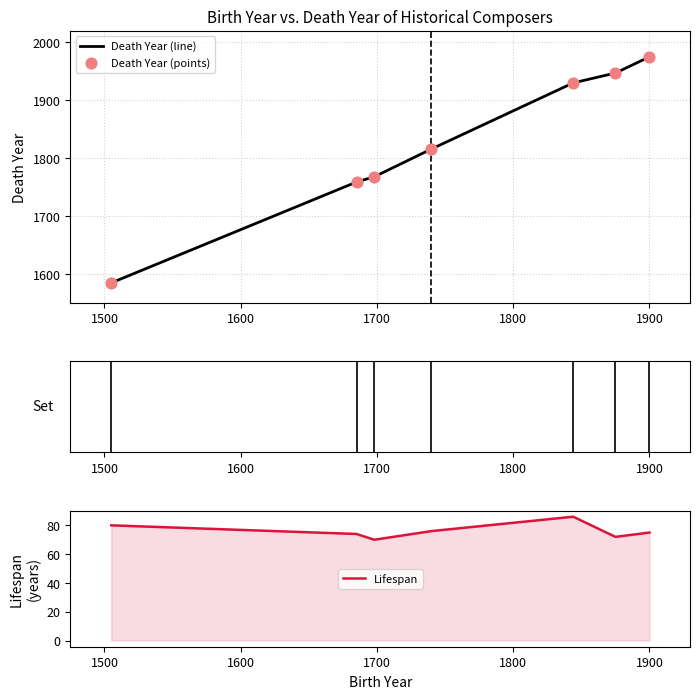

What is the minimum value for Death Year (line)?

1585